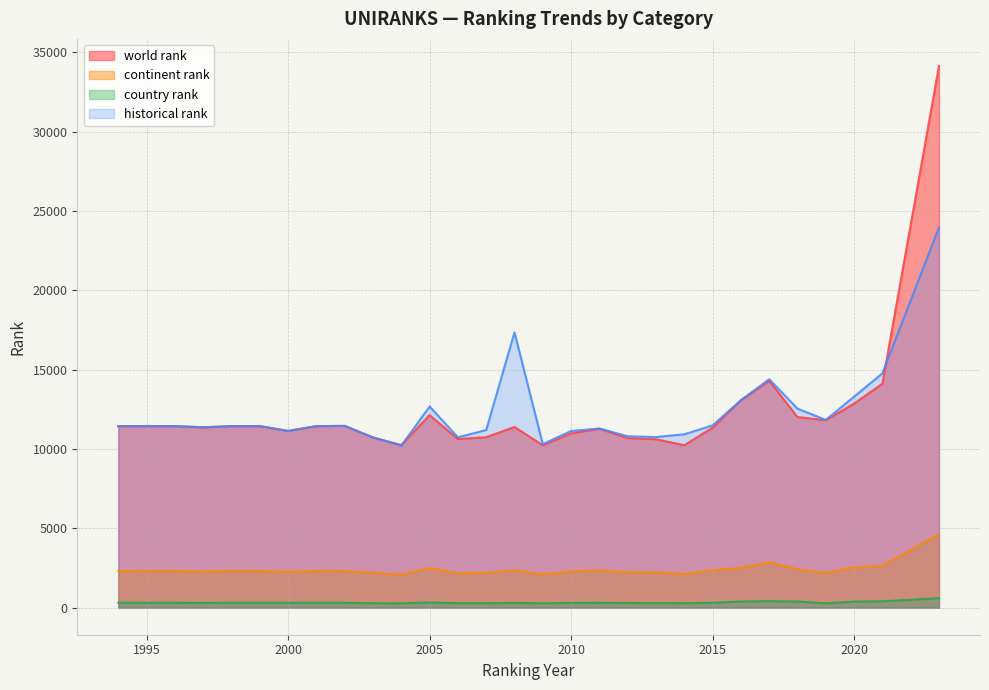

Does the chart display data point markers on the line(s)?

No